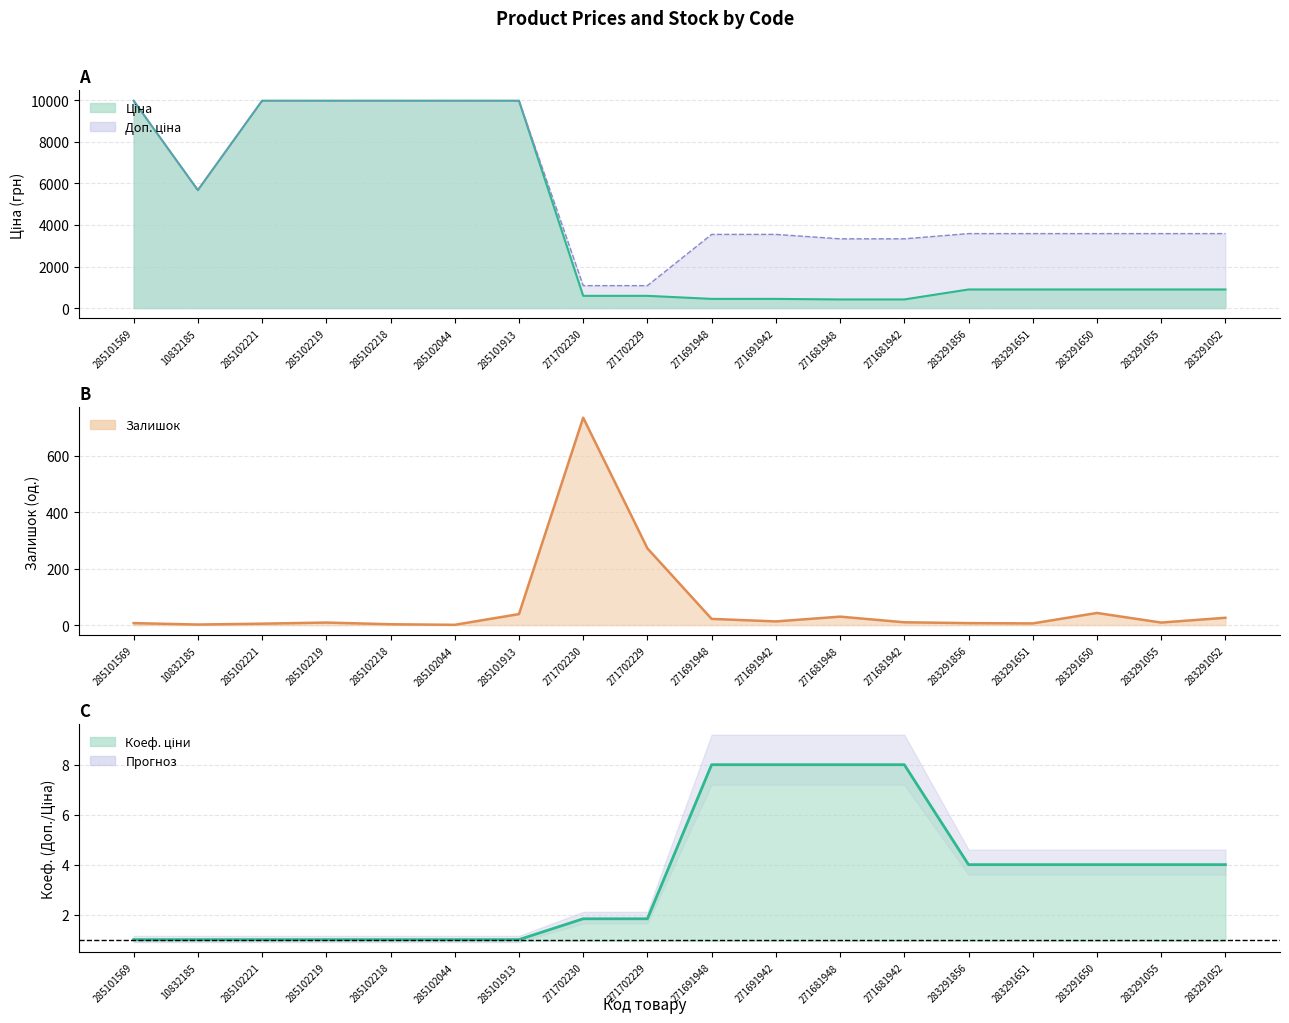

Which category has the lowest value in the Коеф. ціни series?

285101569